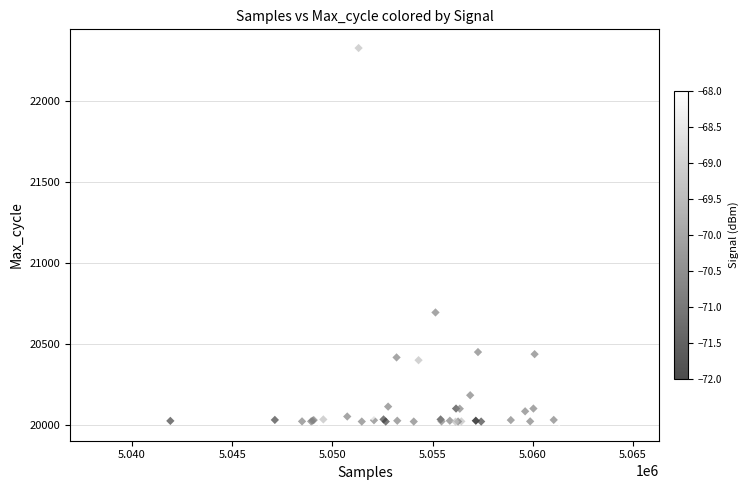

What Y value in the scatter plot is closest to 21173?

20696